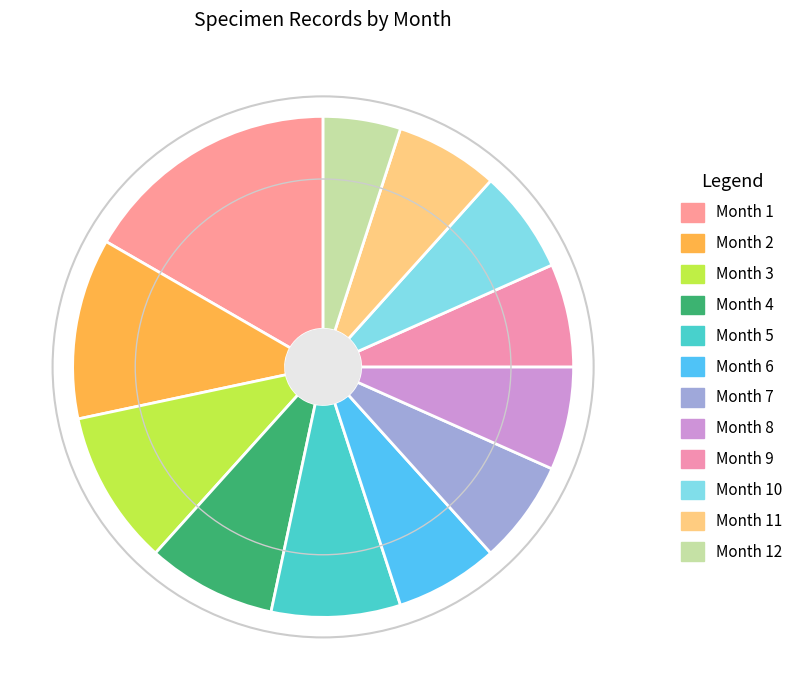

Which slice is the smallest?

Month 12